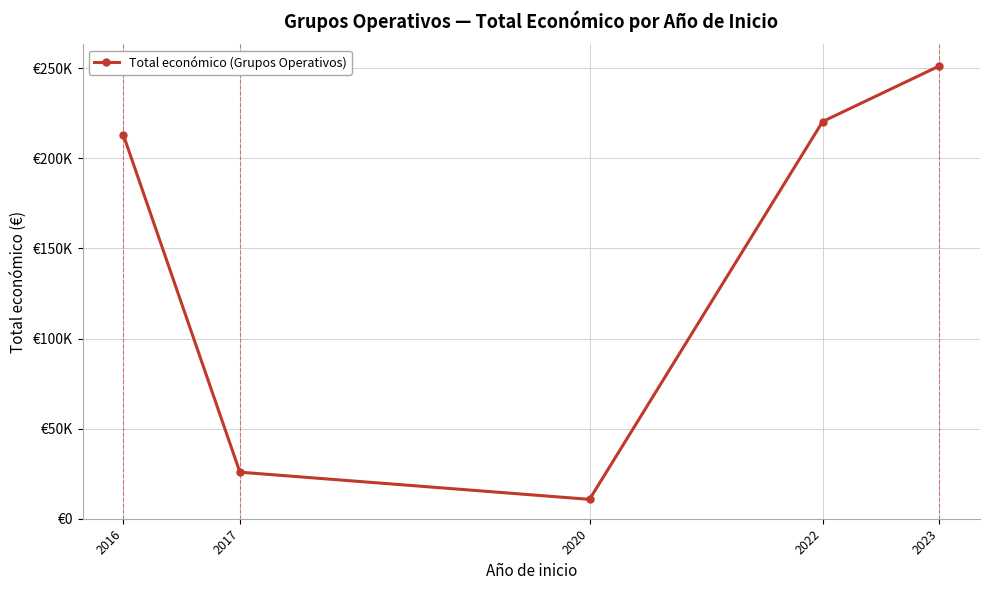

Is this an area chart (filled region under the line)?

No